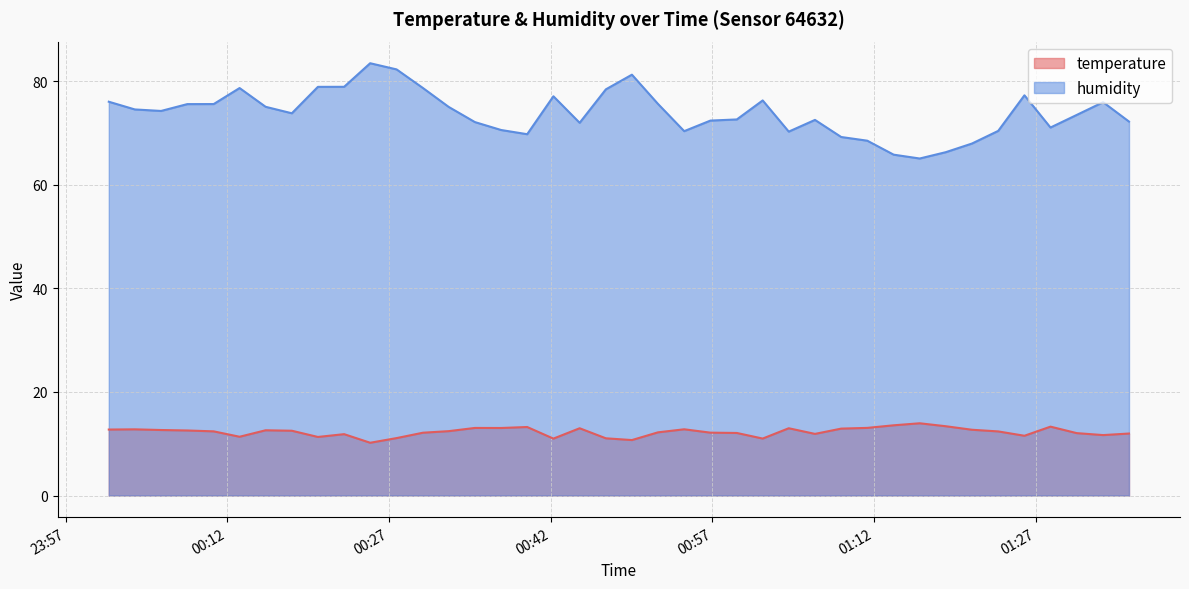

True or false: humidity and temperature cross at least once.

False